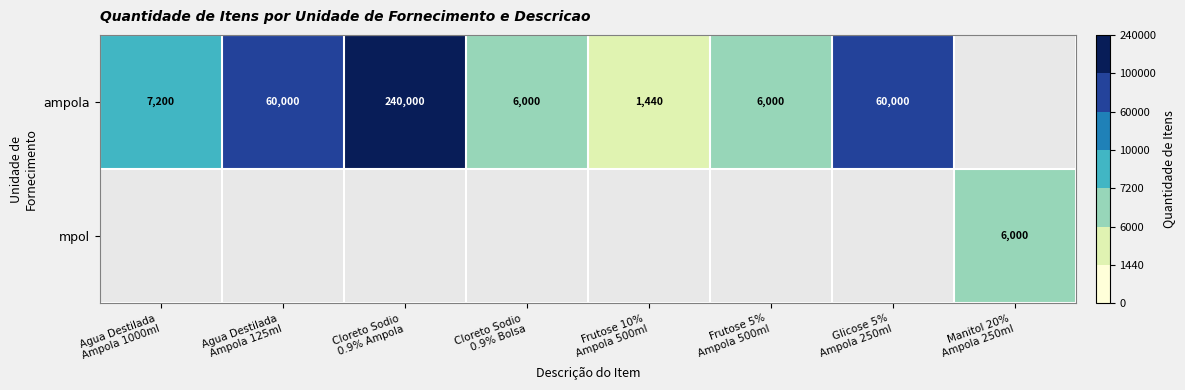

Read the ampola value at Cloreto Sodio 0.9% Ampola.

240000